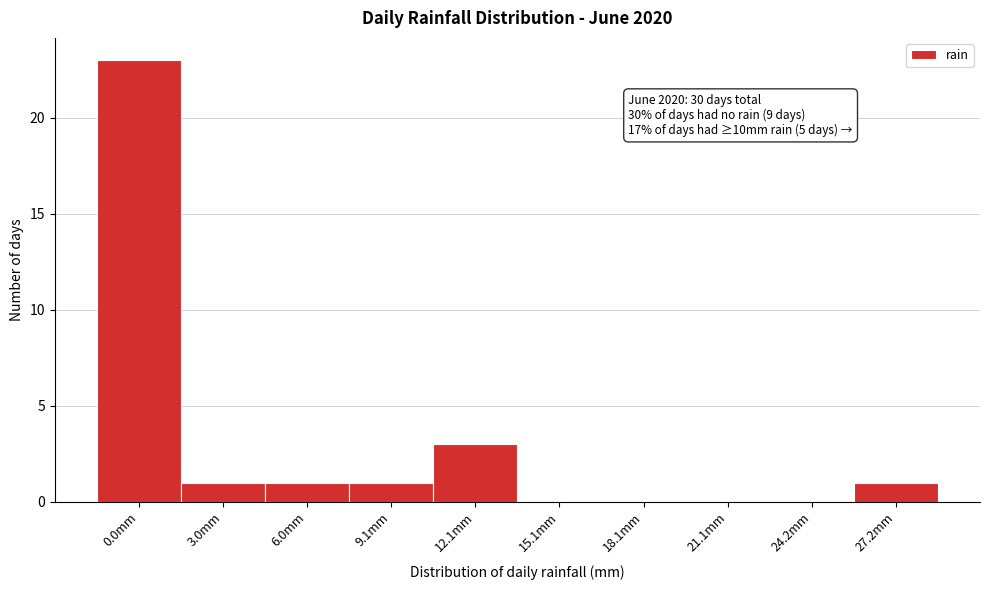

Reading left to right, what are all the values shown in this chart?

0.0mm=23	3.0mm=1	6.0mm=1	9.1mm=1	12.1mm=3	15.1mm=0	18.1mm=0	21.1mm=0	24.2mm=0	27.2mm=1